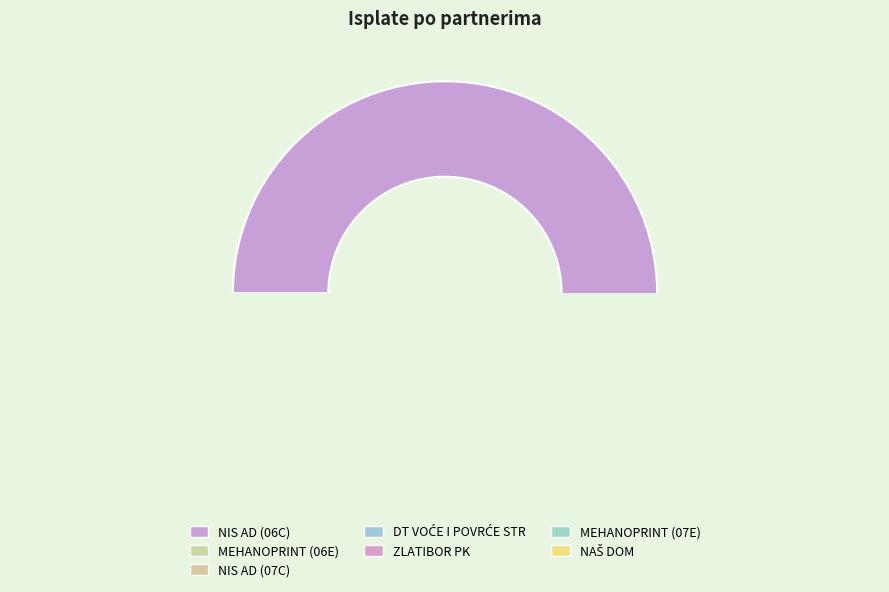

Which has a higher value, MEHANOPRINT (06E) or NIS AD (06C)?

NIS AD (06C)